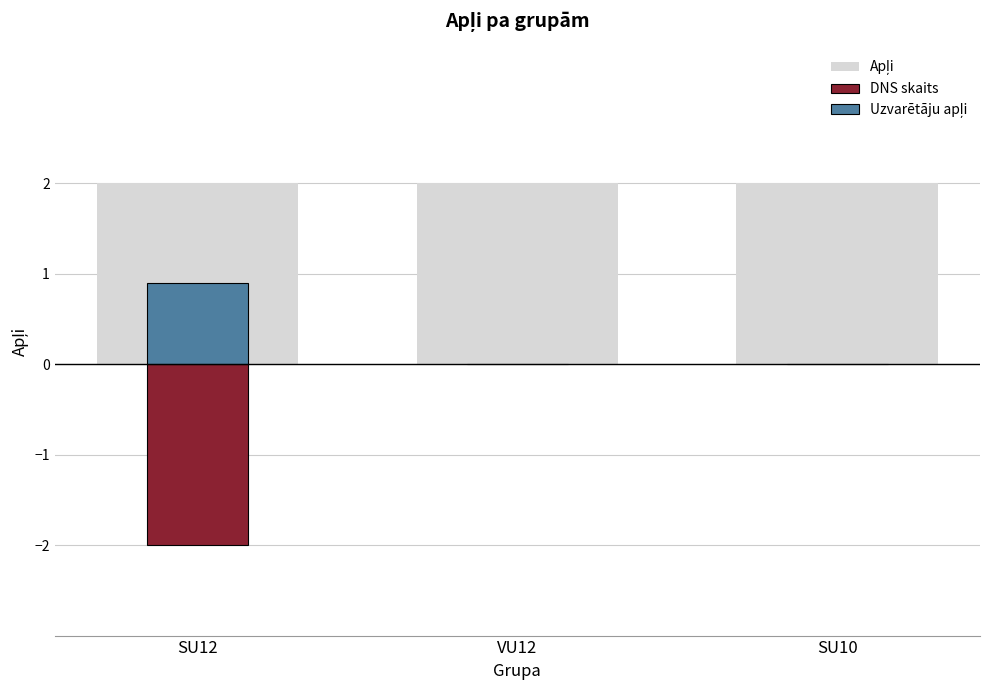

The Apļi series shows 2 at SU12. True or false?

True